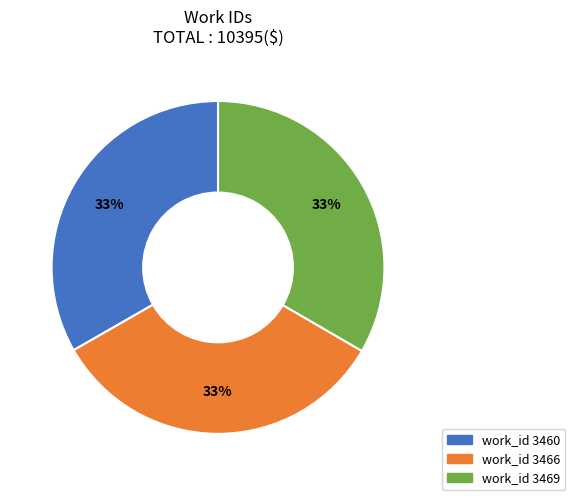

Count the number of slices in the pie.

3